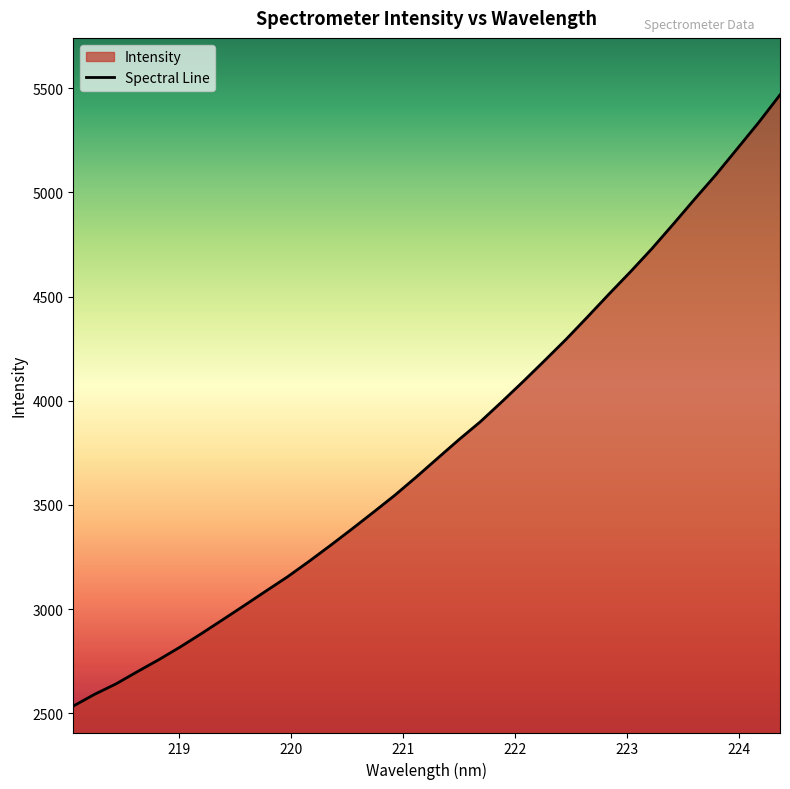

What is the difference between the second highest and minimum values?

2800.2